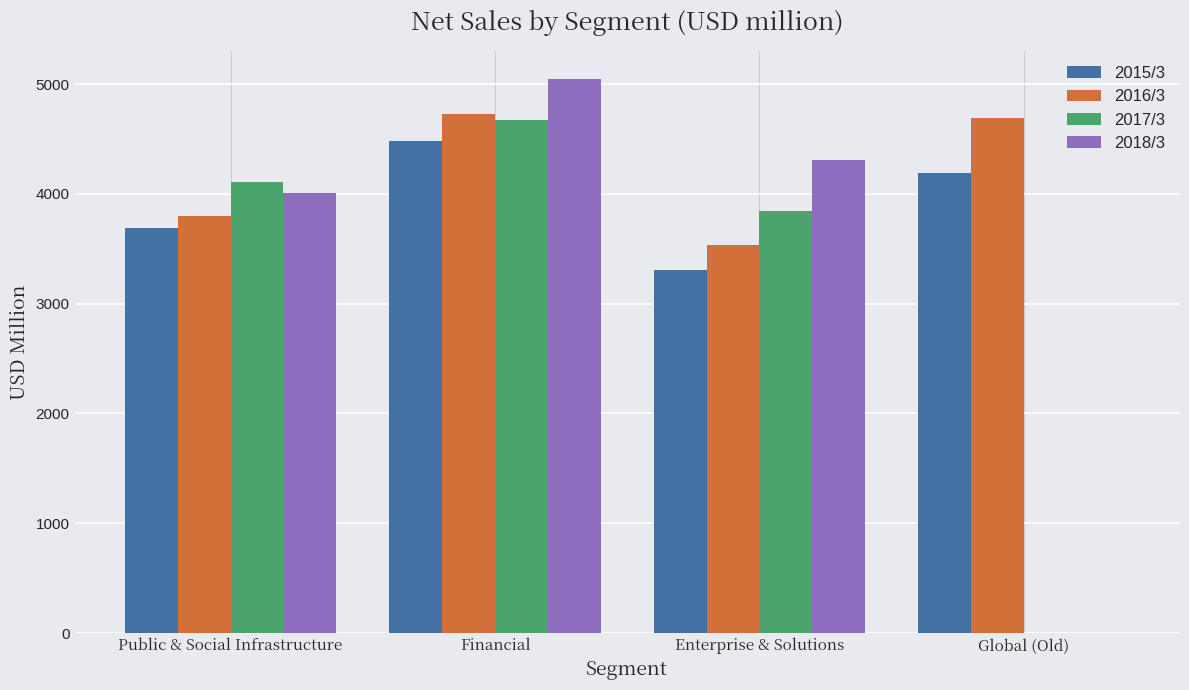

What is the maximum value for 2015/3?

4477.7